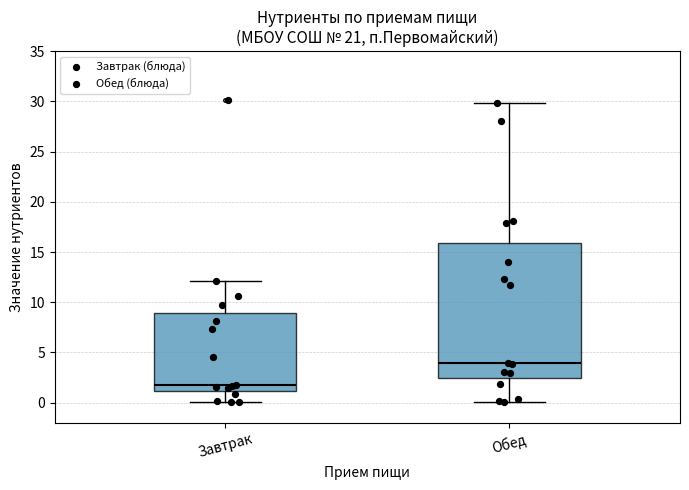

Where is the lower edge of the box for Обед on the y-axis? The values are not printed on the chart, so give them approximately, as read against the axis.

2.5